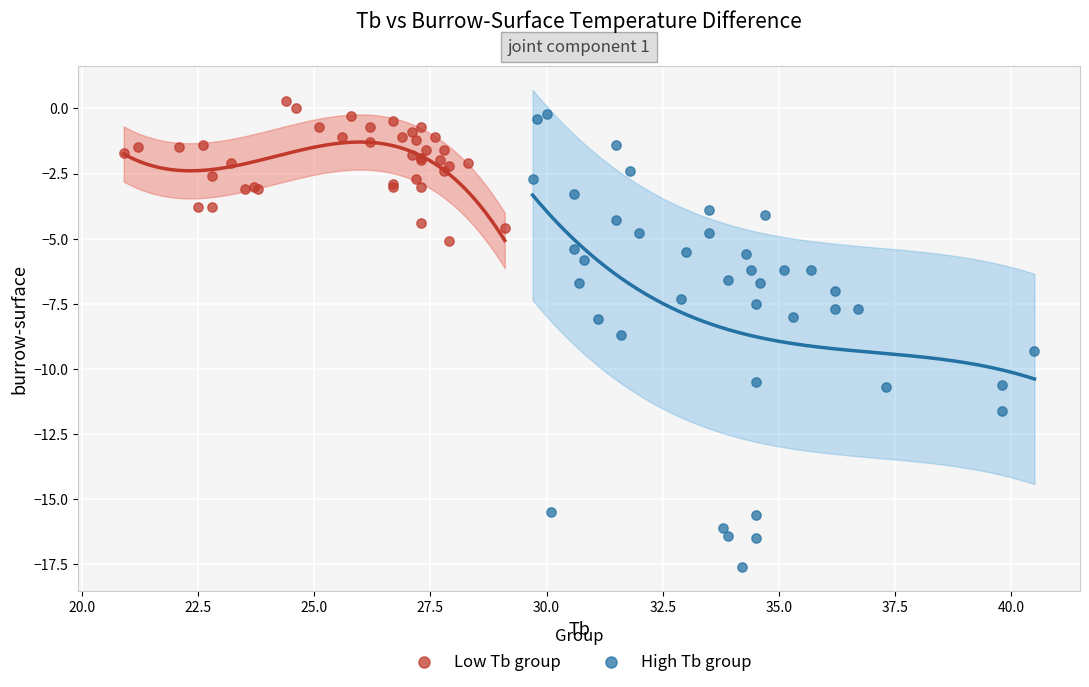

Which series has the widest spread of Y values?

High Tb group